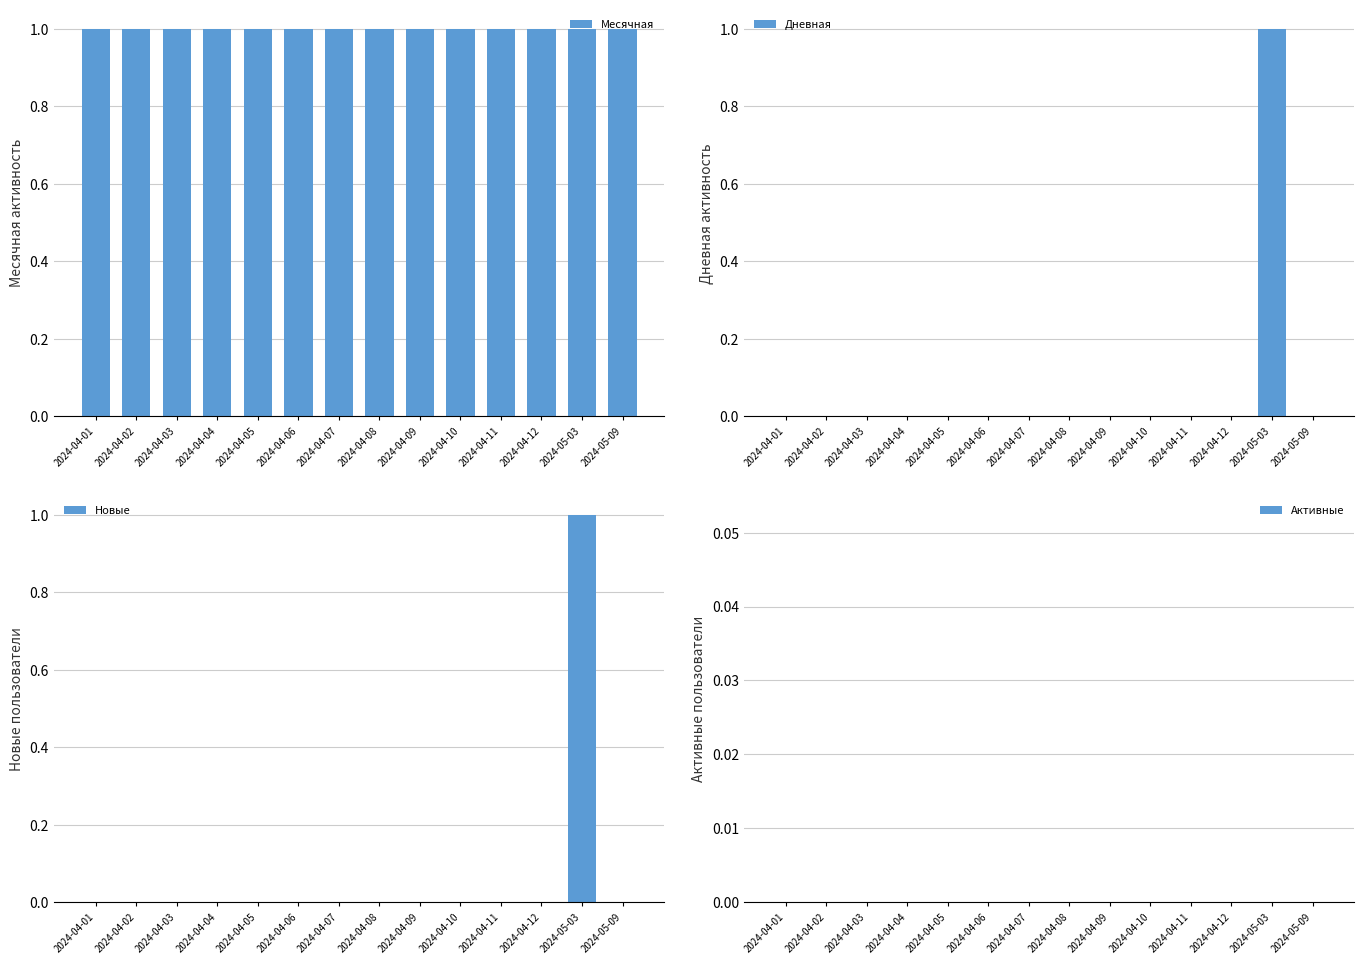

Is the value of Дневная at 2024-04-05 greater than the value of Активные at 2024-05-03?

No